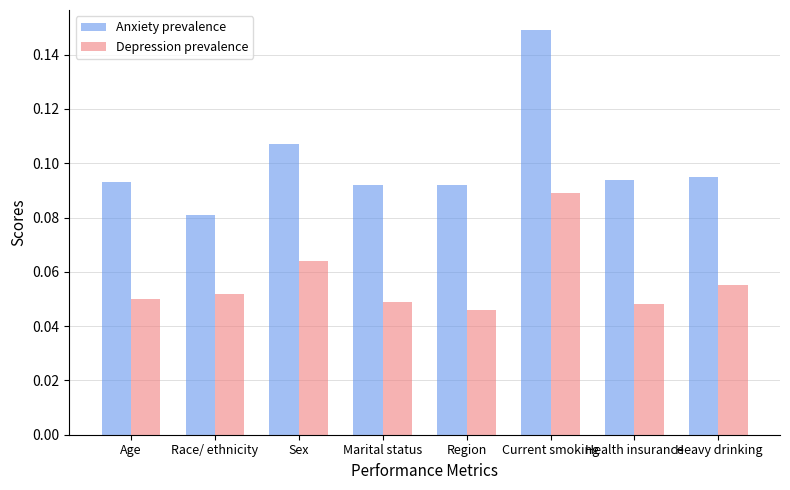

Is it true that Anxiety prevalence equals 0.2 at Current smoking?

False